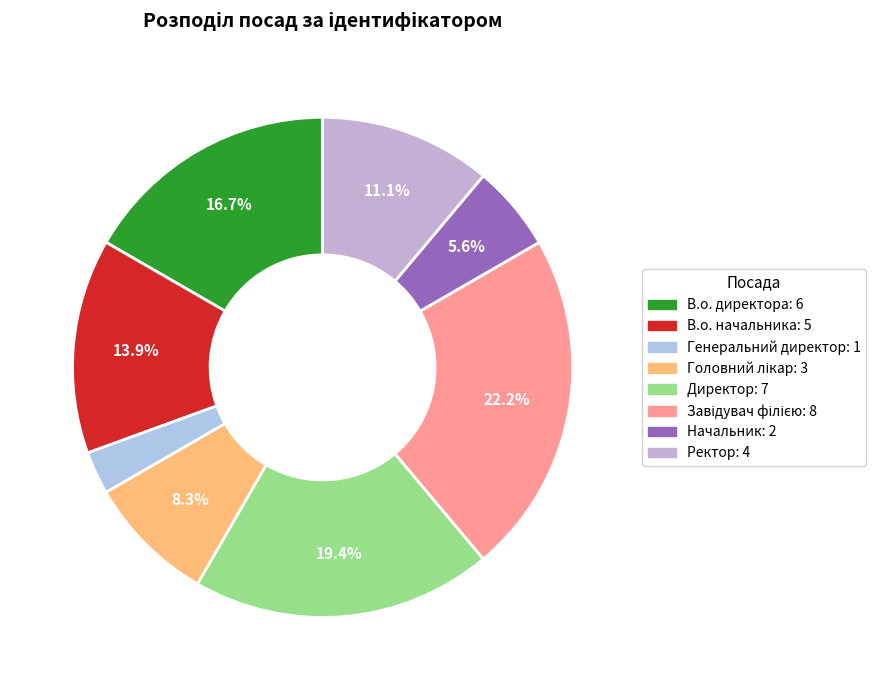

Which slice is the smallest?

Генеральний директор